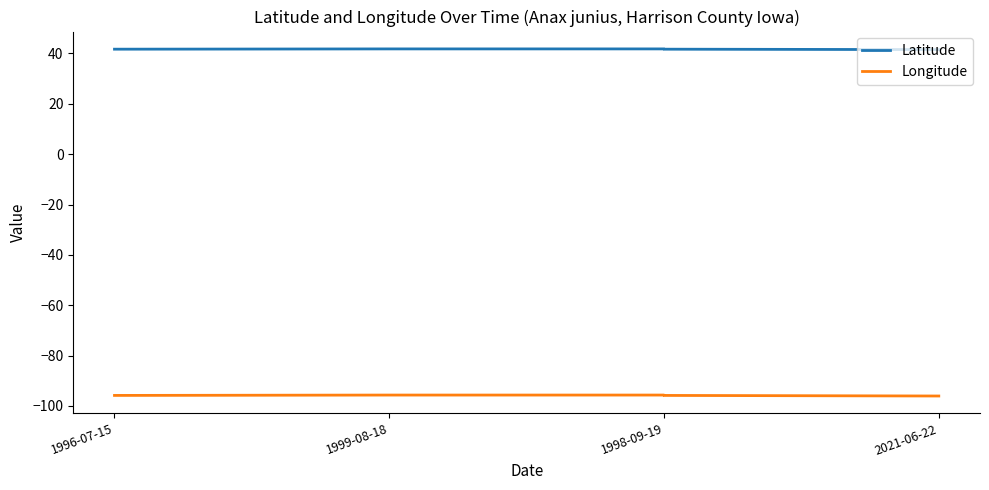

What are all the series names shown in the legend?

Latitude, Longitude